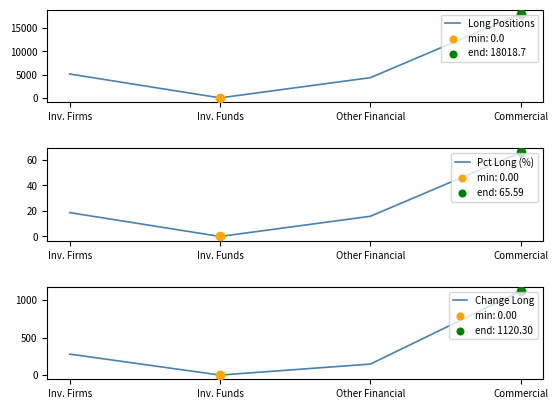

What are all the series names shown in the legend?

Long Positions, Pct Long, Change Long